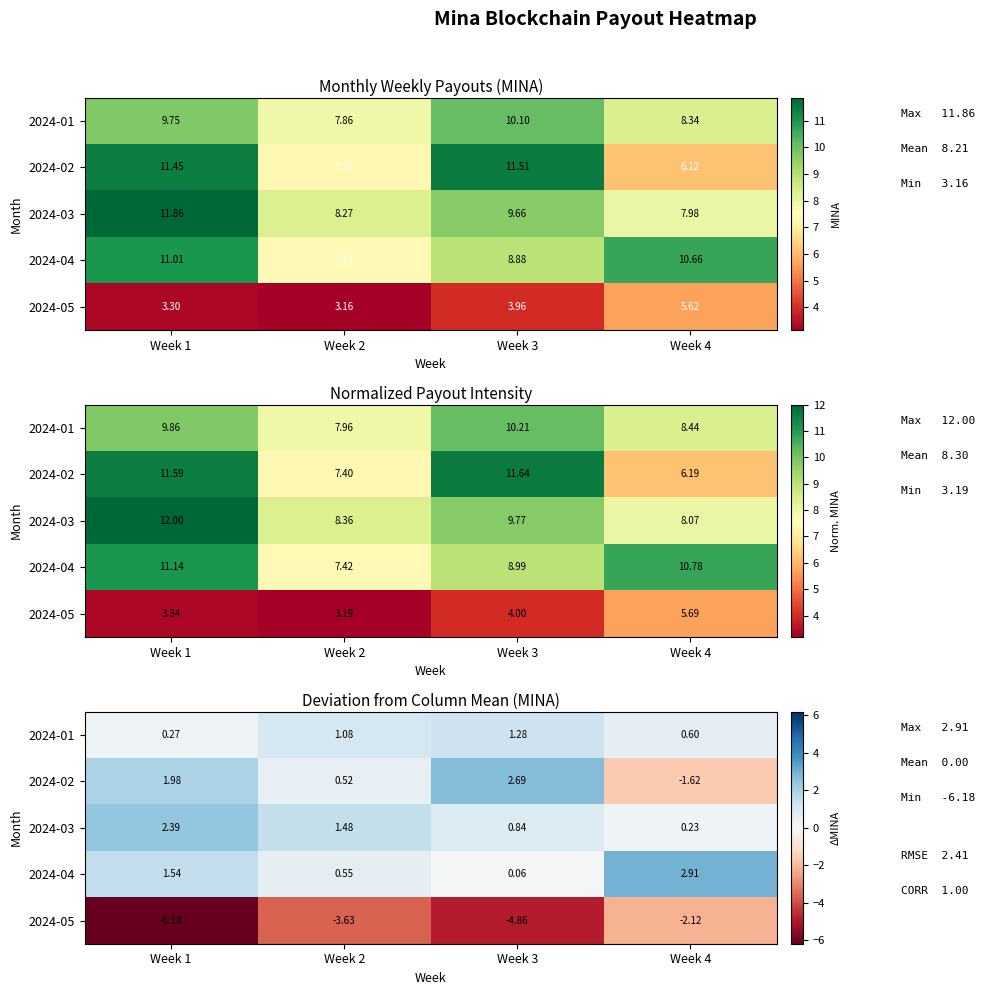

Between Week 4 and Week 2, which is larger?

Week 2